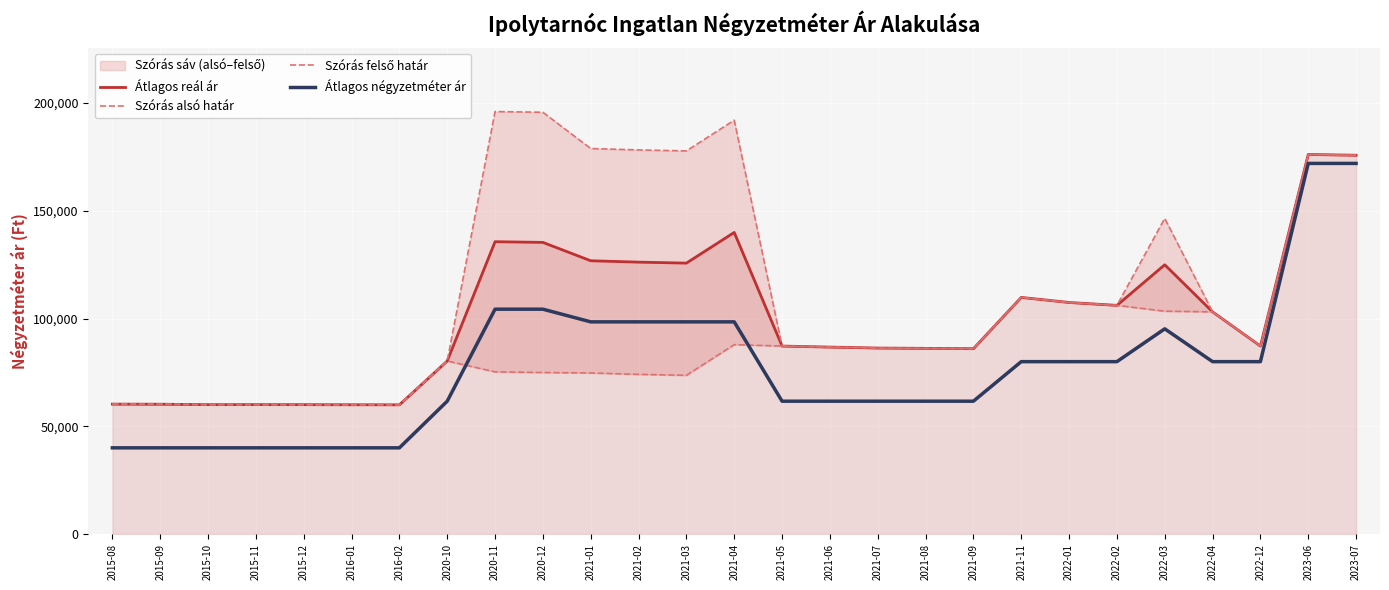

What is the label of the 23rd point from the right?

2015-12